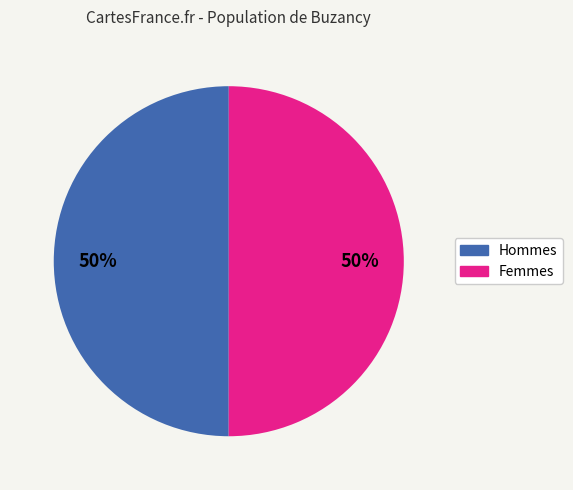

To the nearest percent, what is the average slice percentage?

50%